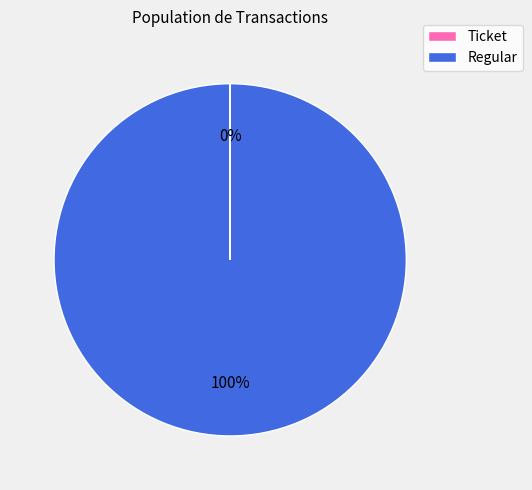

Which slice is the largest?

Regular